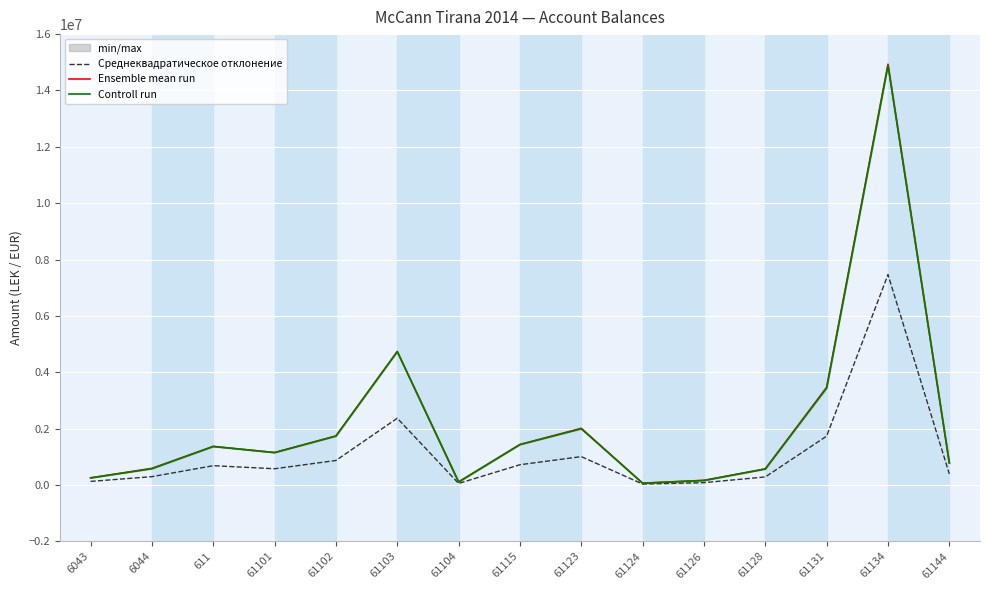

True or false: Среднеквадратическое отклонение has more than 1 points higher than both neighbors.

True